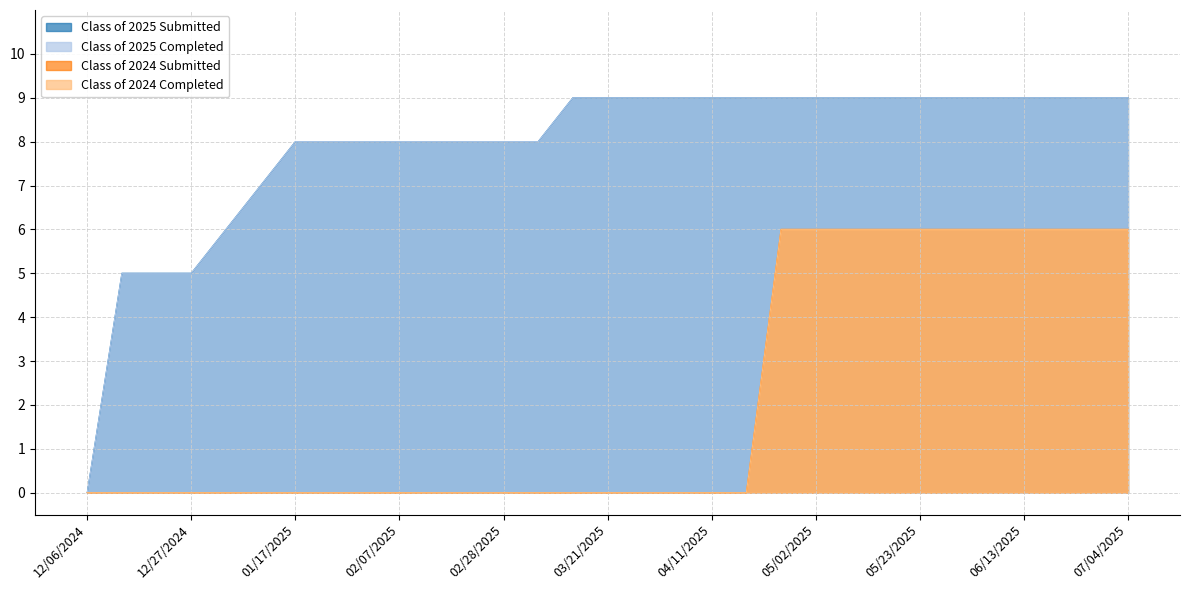

What position from the left is 03/21/2025?

16